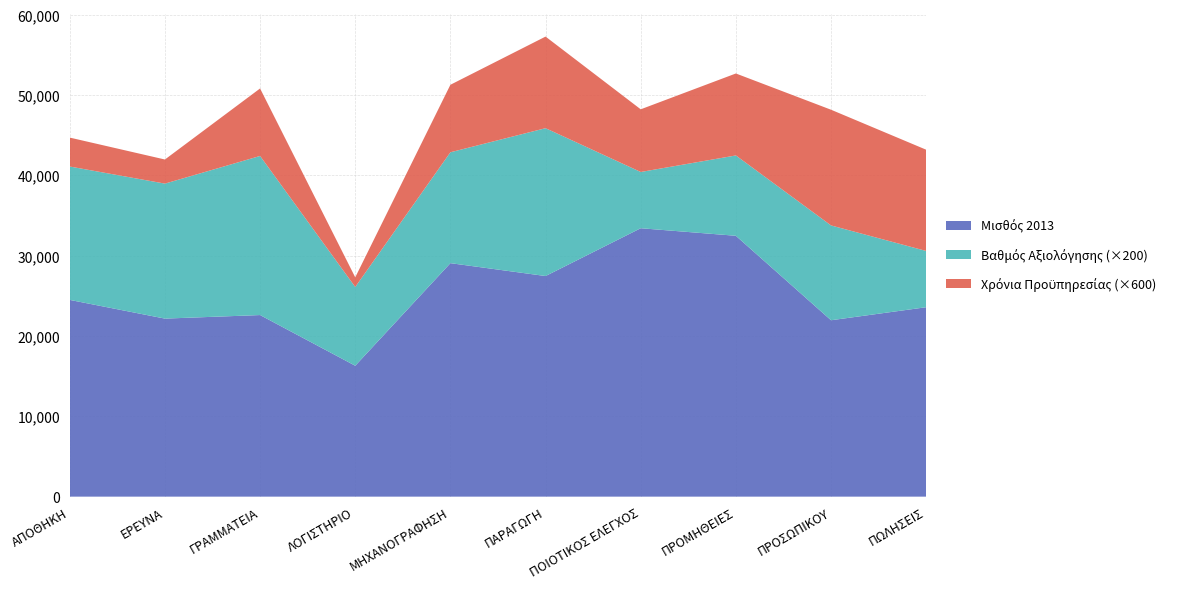

Reading left to right, extract all data points from this chart.

Μισθός 2013: ΑΠΟΘΗΚΗ=24486	ΕΡΕΥΝΑ=22159	ΓΡΑΜΜΑΤΕΙΑ=22600	ΛΟΓΙΣΤΗΡΙΟ=16293	ΜΗΧΑΝΟΓΡΑΦΗΣΗ=29059	ΠΑΡΑΓΩΓΗ=27457	ΠΟΙΟΤΙΚΟΣ ΕΛΕΓΧΟΣ=33406	ΠΡΟΜΗΘΕΙΕΣ=32465	ΠΡΟΣΩΠΙΚΟΥ=21954	ΠΩΛΗΣΕΙΣ=23576
Βαθμός Αξιολόγησης: ΑΠΟΘΗΚΗ=83	ΕΡΕΥΝΑ=84	ΓΡΑΜΜΑΤΕΙΑ=99	ΛΟΓΙΣΤΗΡΙΟ=49	ΜΗΧΑΝΟΓΡΑΦΗΣΗ=69	ΠΑΡΑΓΩΓΗ=92	ΠΟΙΟΤΙΚΟΣ ΕΛΕΓΧΟΣ=35	ΠΡΟΜΗΘΕΙΕΣ=50	ΠΡΟΣΩΠΙΚΟΥ=59	ΠΩΛΗΣΕΙΣ=35
Χρόνια Προϋπηρεσίας: ΑΠΟΘΗΚΗ=6	ΕΡΕΥΝΑ=5	ΓΡΑΜΜΑΤΕΙΑ=14	ΛΟΓΙΣΤΗΡΙΟ=2	ΜΗΧΑΝΟΓΡΑΦΗΣΗ=14	ΠΑΡΑΓΩΓΗ=19	ΠΟΙΟΤΙΚΟΣ ΕΛΕΓΧΟΣ=13	ΠΡΟΜΗΘΕΙΕΣ=17	ΠΡΟΣΩΠΙΚΟΥ=24	ΠΩΛΗΣΕΙΣ=21